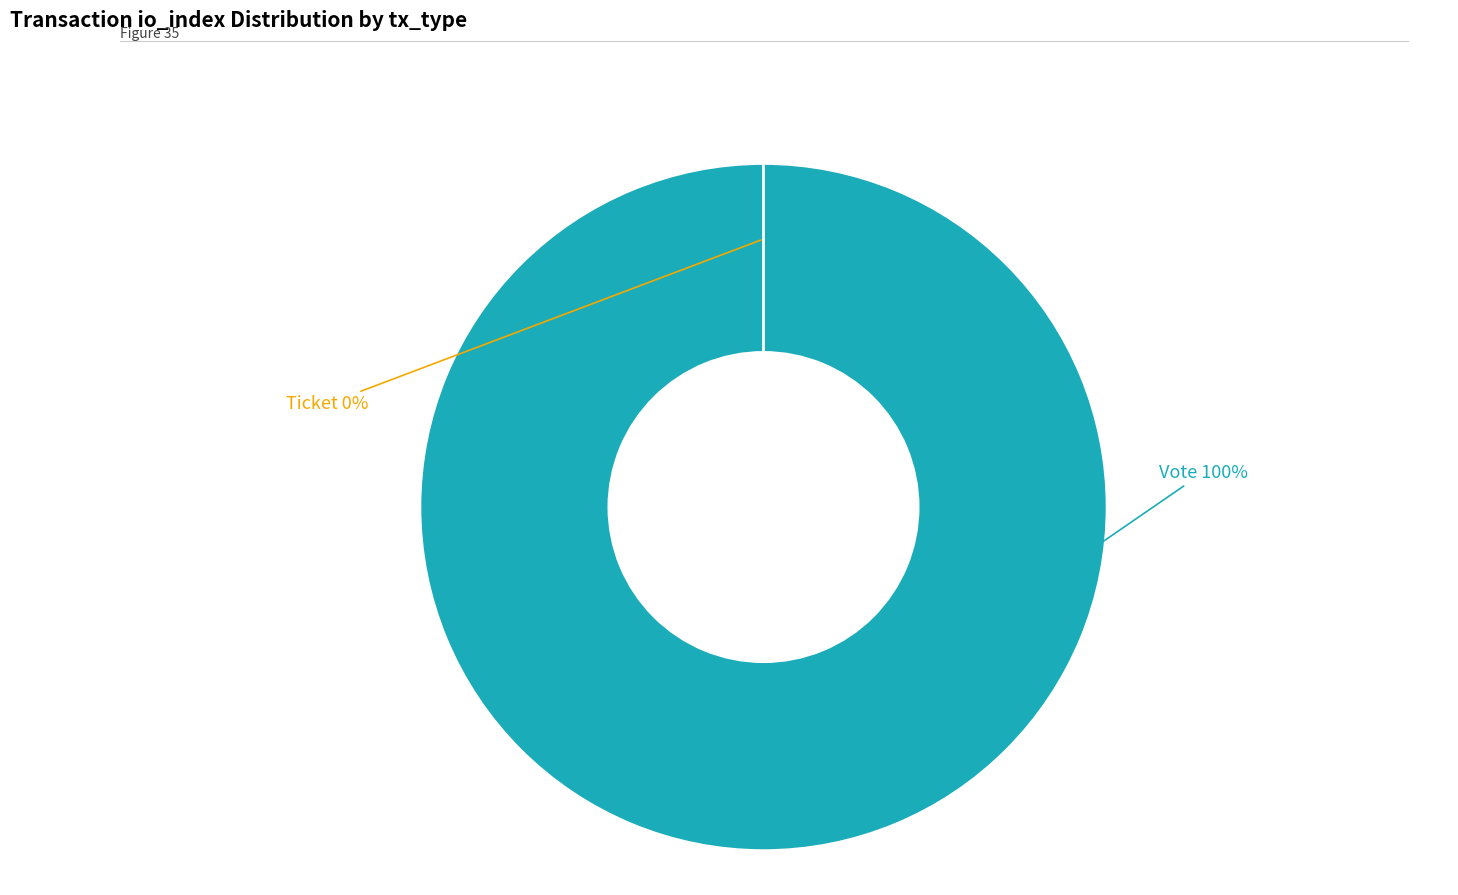

How much of the chart is everything except Ticket (io_index=0)?

100.0%